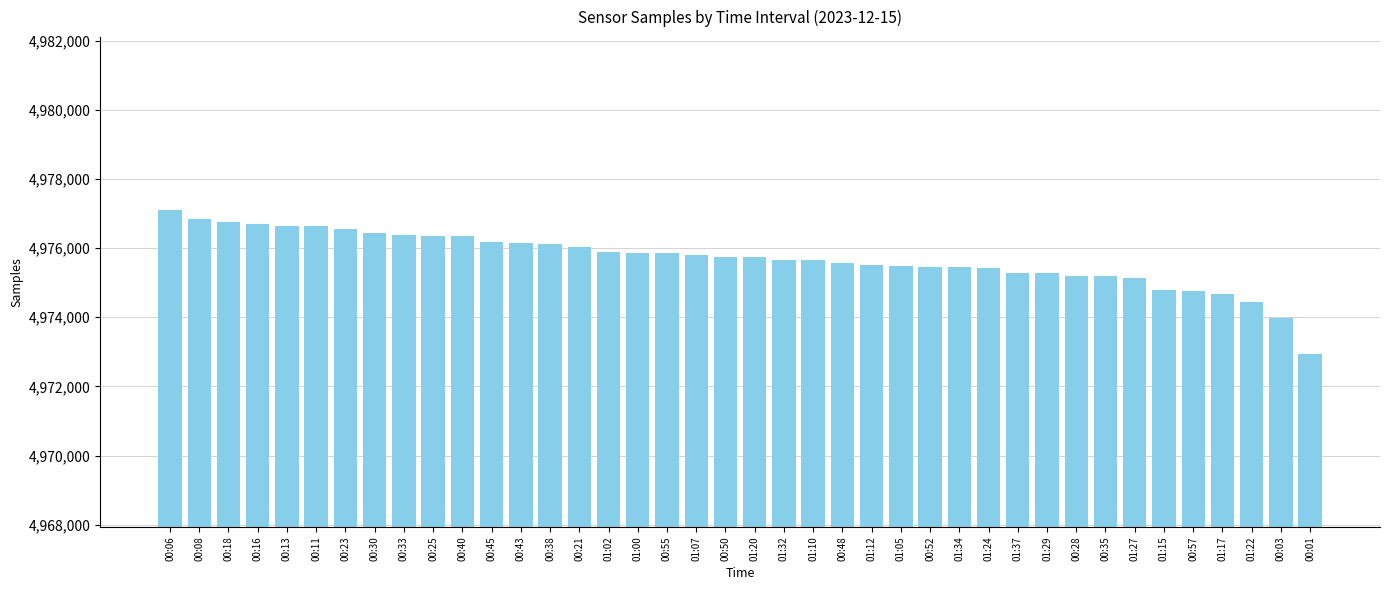

Are the bars horizontal?

No